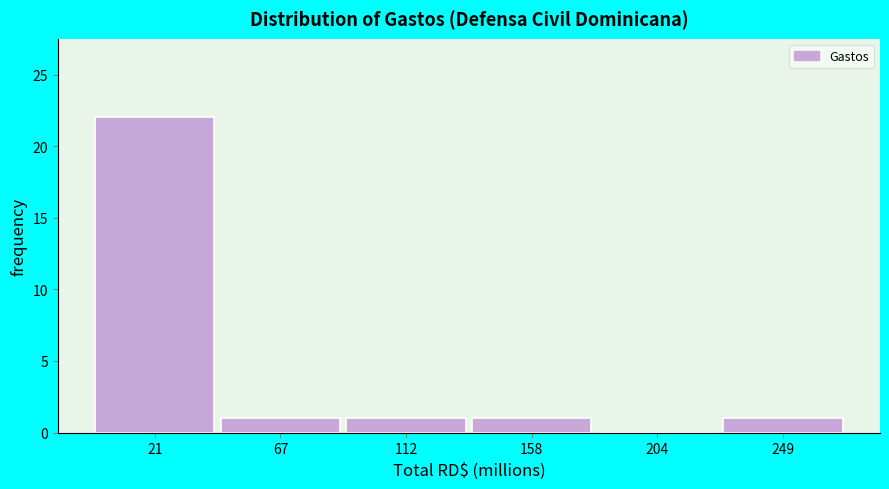

What is the height of the bar covering 135 to 185 on the x-axis? Neither the bar edges nor the heights are printed on the chart, so give them approximately, as read against the axes.

1